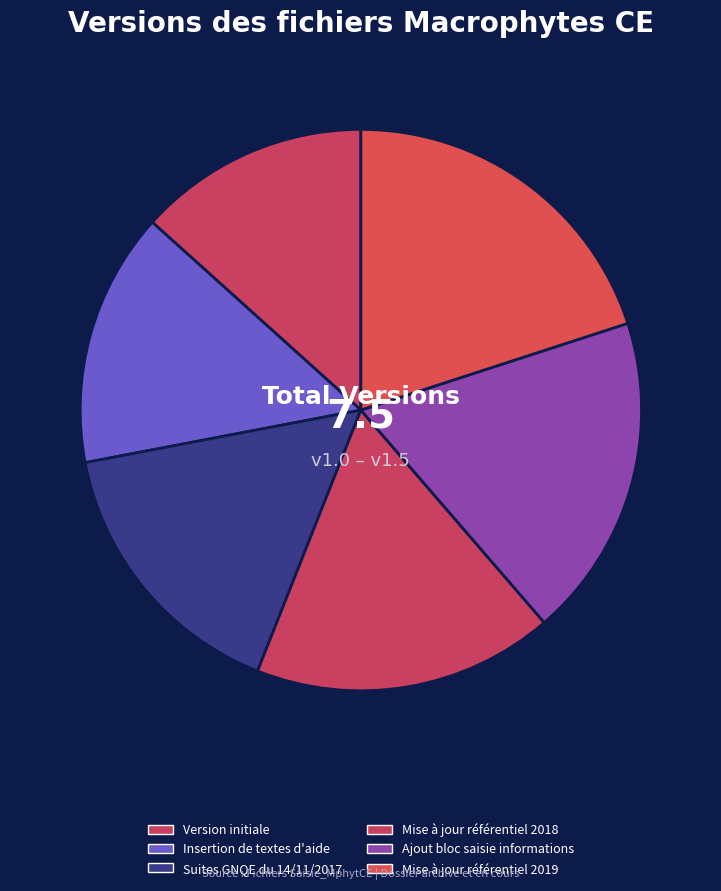

Rank the categories by value from lowest to highest.

Version initiale, Insertion de textes d'aide, Suites GNQE du 14/11/2017, Mise à jour référentiel 2018, Ajout bloc saisie informations, Mise à jour référentiel 2019